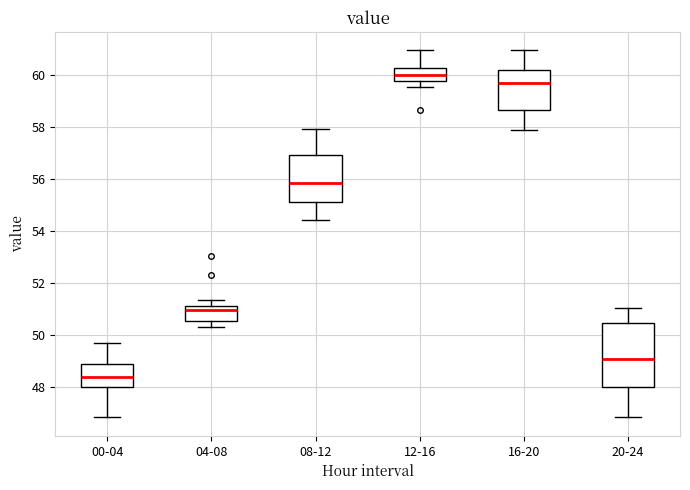

Reading left to right, read every box against the y-axis: the position of its median line, the range the box covers, and the ends of its whiskers. The values are not printed on the chart, so give them approximately, as read against the axis.

00-04: median 48.4, box 48.0 to 48.8, whiskers 46.8 to 49.6
04-08: median 51.0 (just below the box's upper edge), box 50.6 to 51.0, whiskers 50.4 to 51.4
08-12: median 55.8, box 55.2 to 57.0, whiskers 54.4 to 58.0
12-16: median 60.0, box 59.8 to 60.2, whiskers 59.6 to 61.0
16-20: median 59.6, box 58.6 to 60.2, whiskers 57.8 to 61.0
20-24: median 49.0, box 48.0 to 50.4, whiskers 46.8 to 51.0